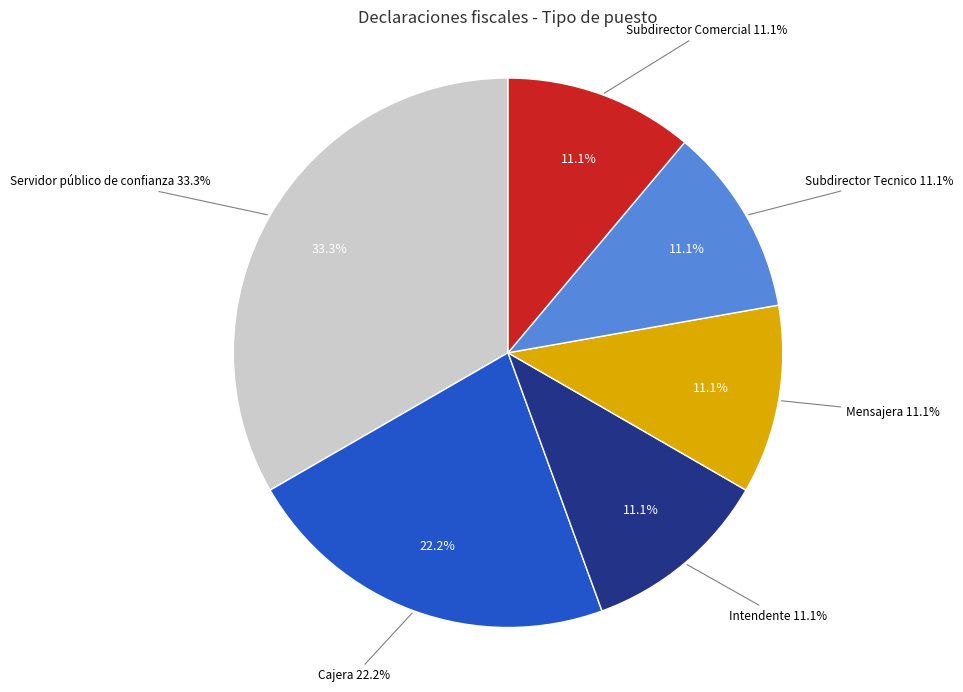

What percentage is the Intendente slice, to the nearest percent?

11%